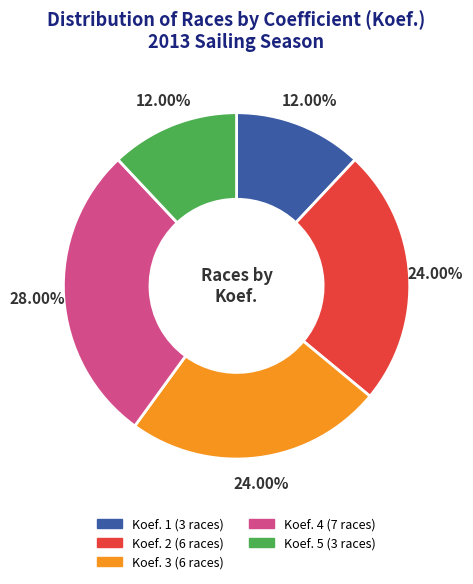

Is the sum of Koef. 2 and Koef. 4 greater than half?

Yes